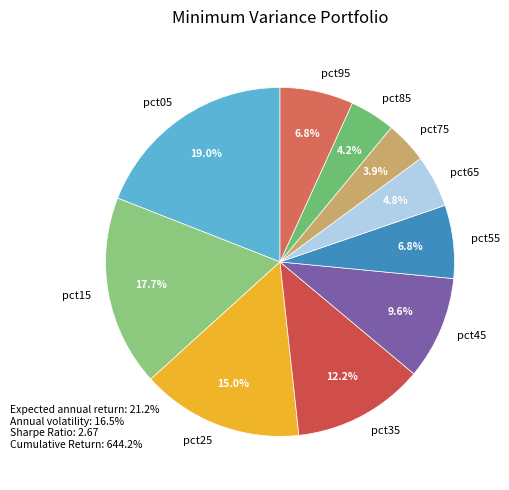

Combined, do pct85 and pct05 account for over 50%?

No